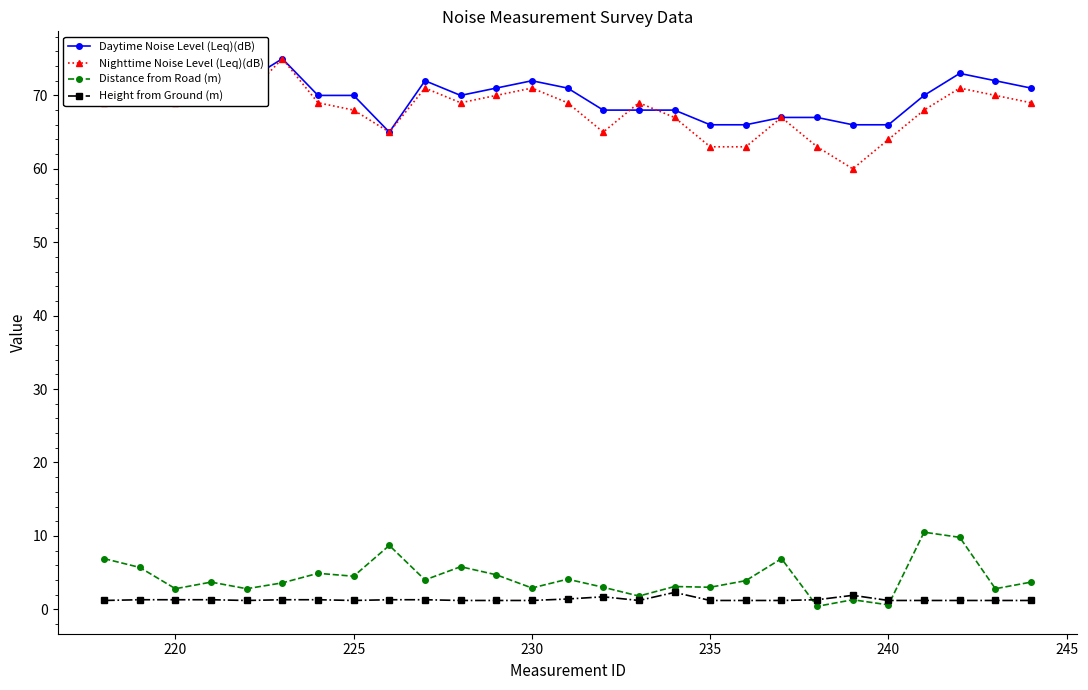

True or false: Distance from Road (m) and Daytime Noise Level (Leq)(dB) cross at least once.

False